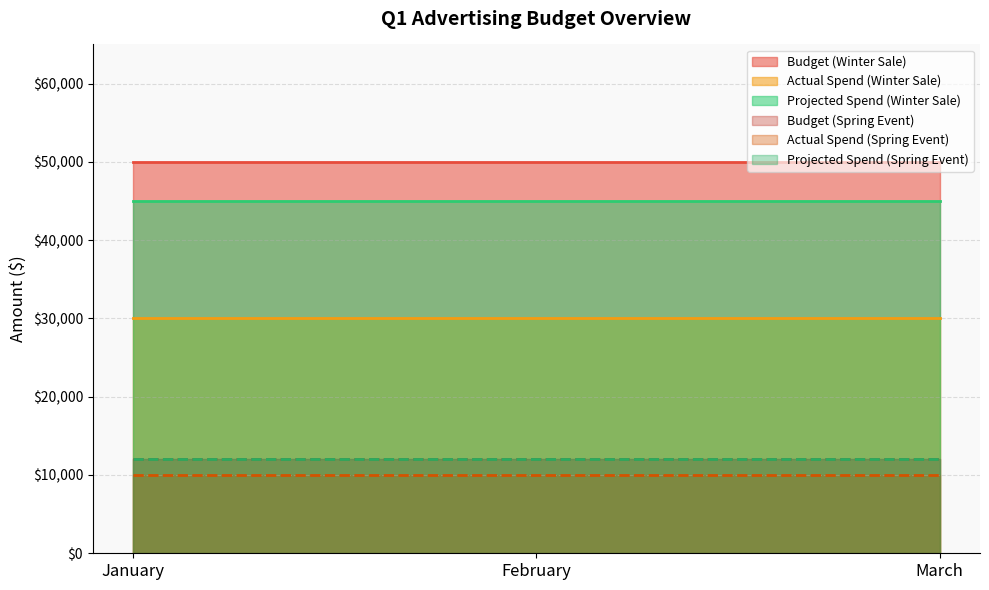

Rank the categories by Projected Spend value from lowest to highest.

January, February, March